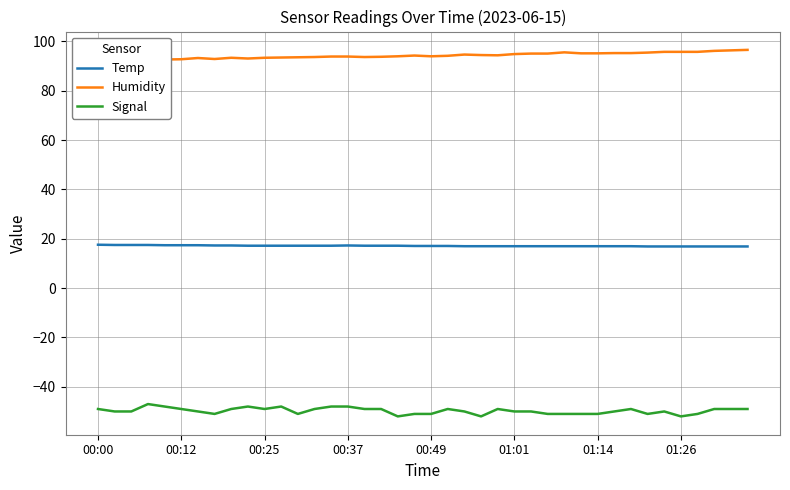

Does the chart display data point markers on the line(s)?

No